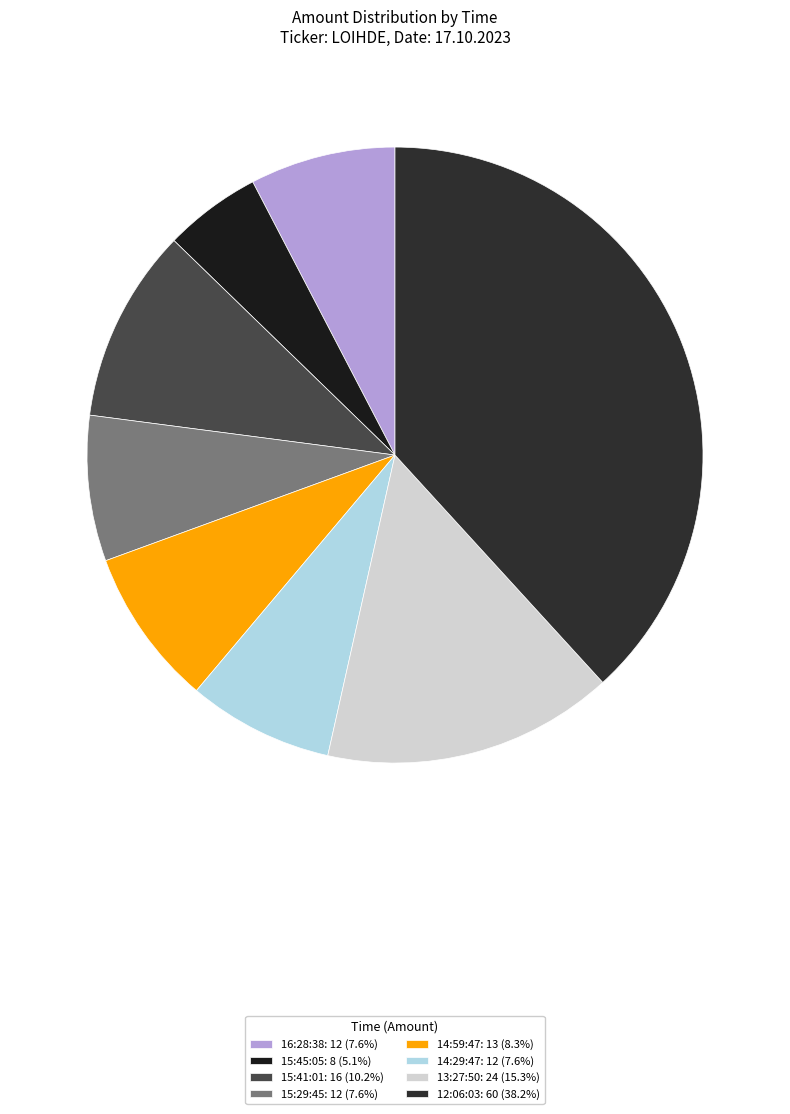

How many slices are in this pie chart?

8